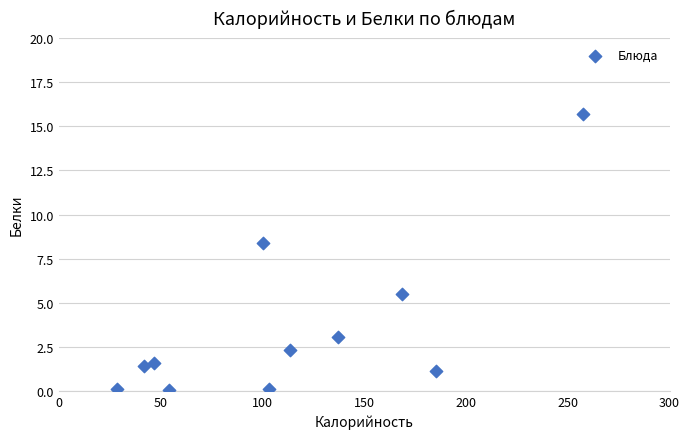

What is the range of Y values (max minus min)?

15.6